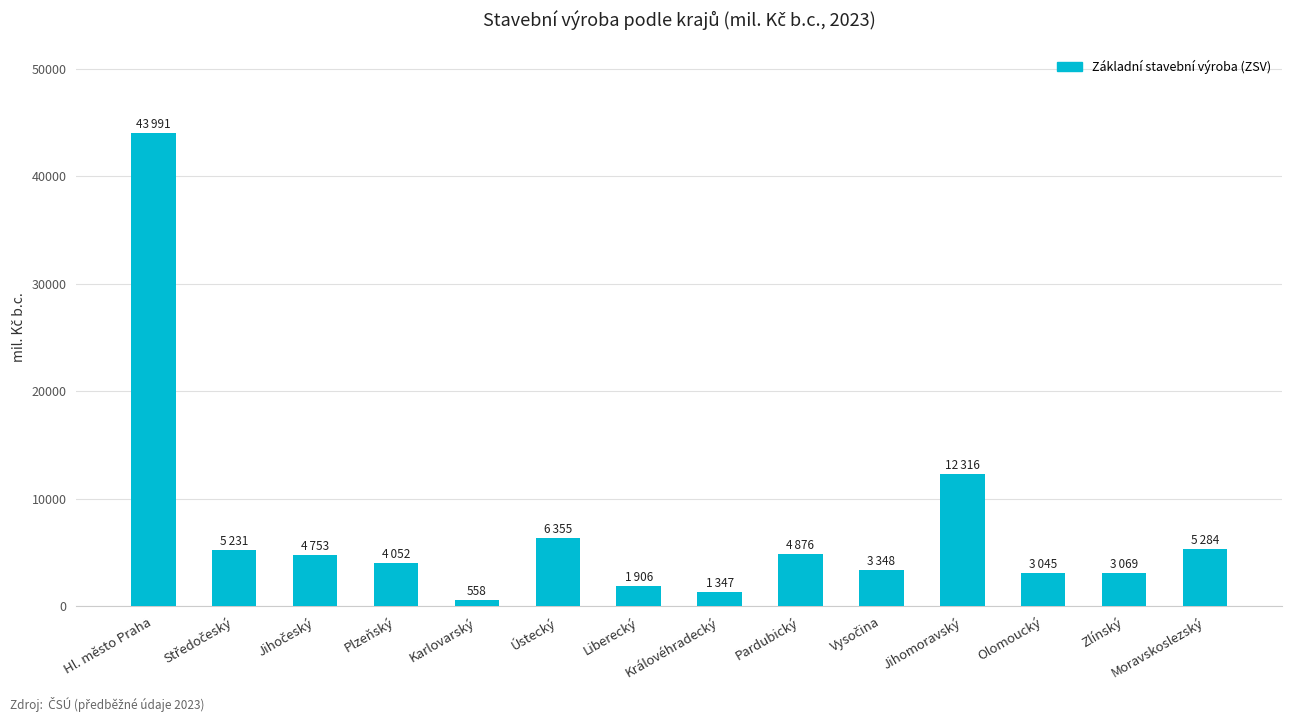

What is the value of the 11th bar from the left?

12316